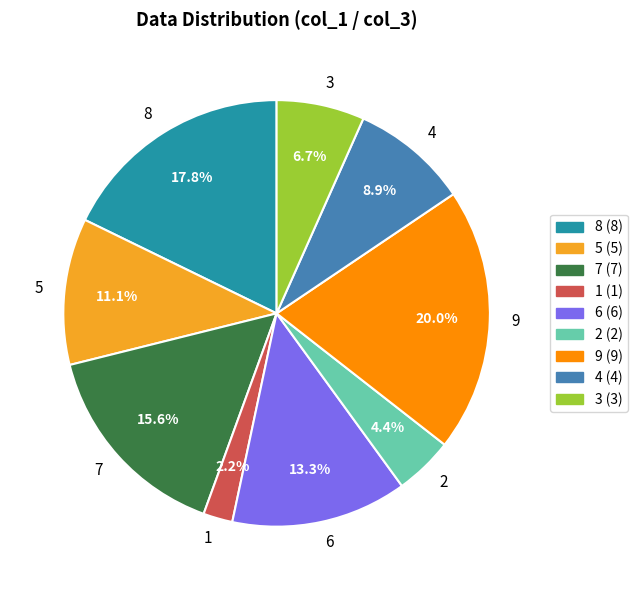

Is there any slice that represents more than half of the pie?

No